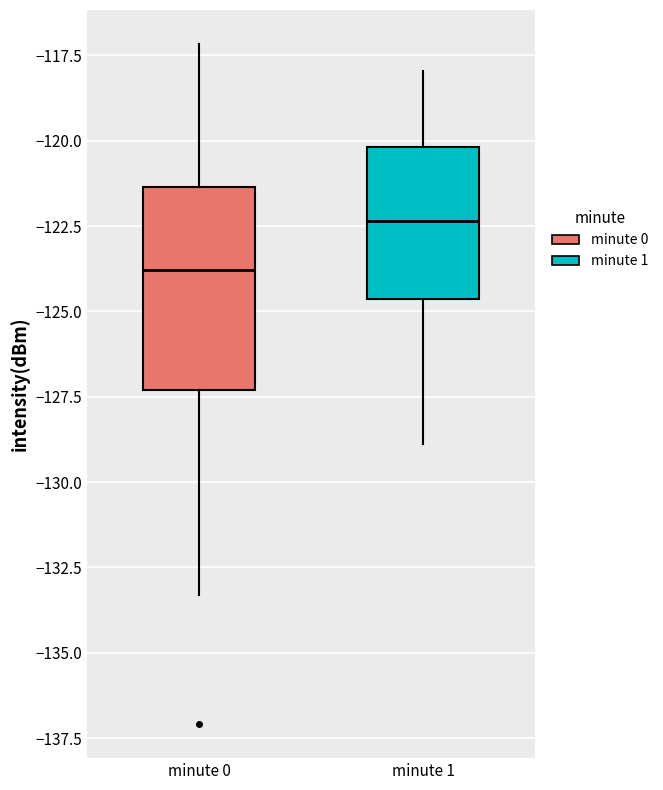

Where does the upper whisker of the box for minute 1 end on the y-axis? The values are not printed on the chart, so give them approximately, as read against the axis.

-118.0